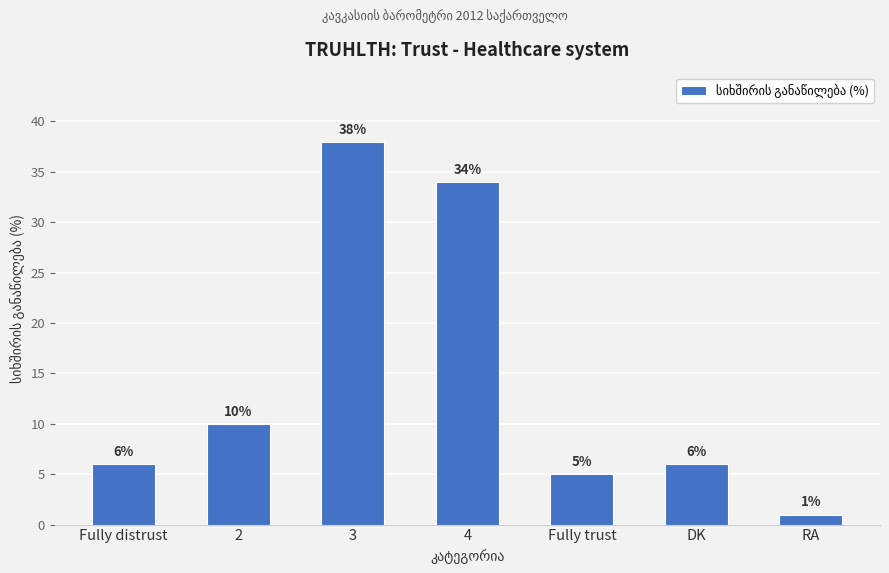

What is the ratio of the value at RA to the value at Fully trust?

0.2